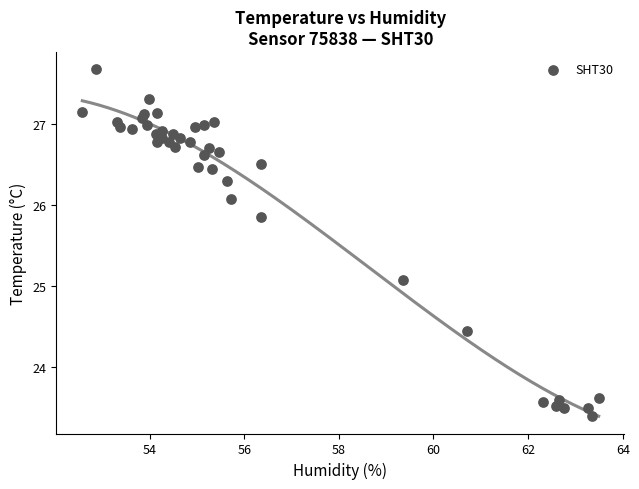

What is the range of X values (max minus min)?

10.9